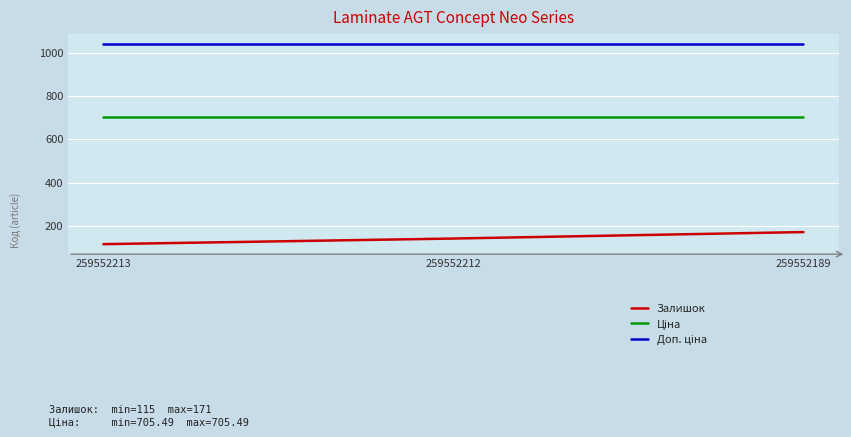

At which category is the sum across all series the highest?

259552189